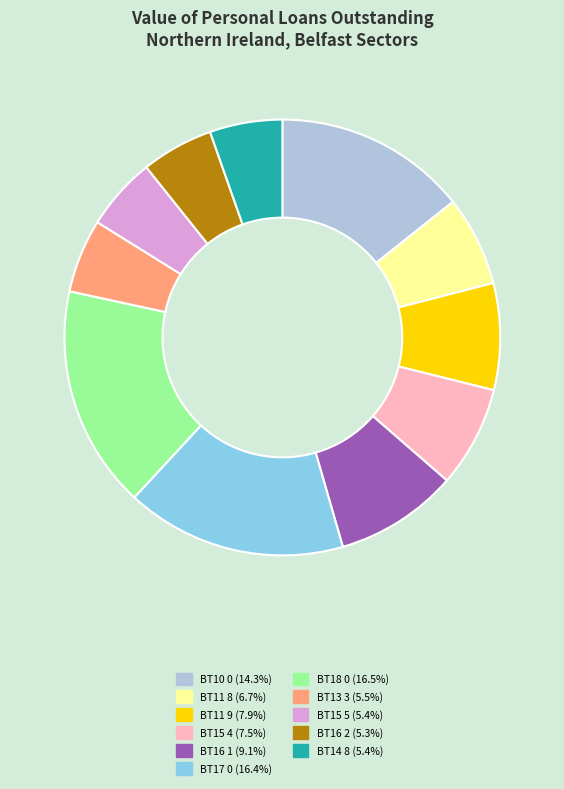

Is BT16 1 the majority of the pie?

No